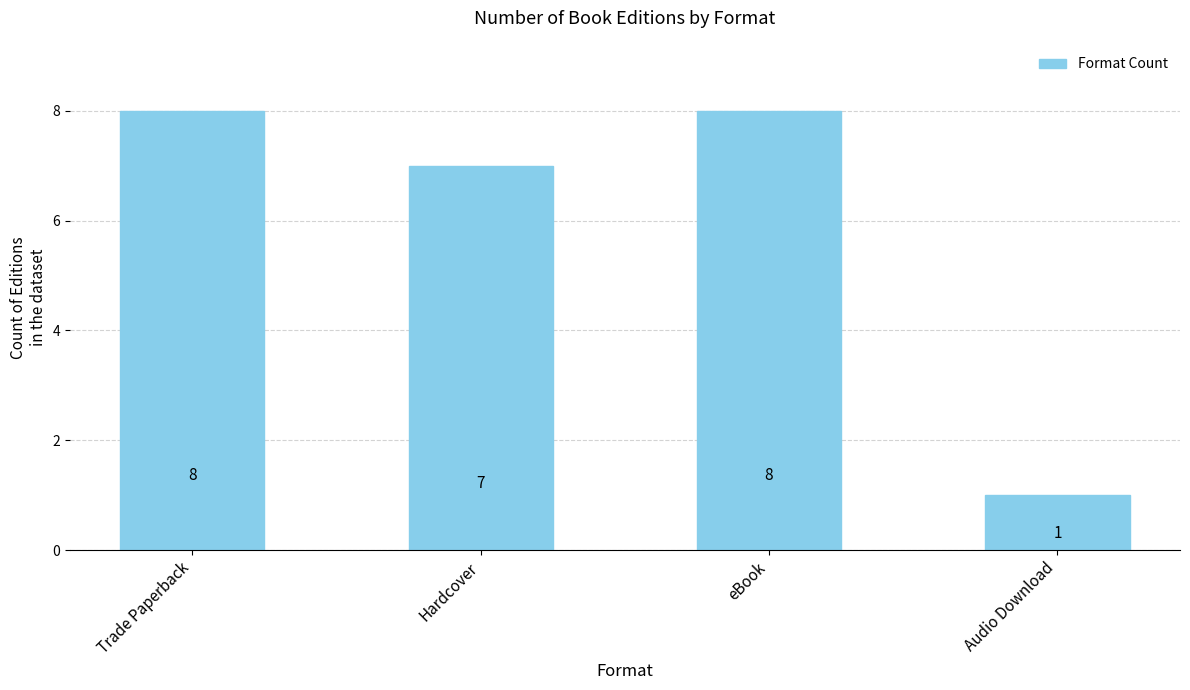

What is the minimum value shown in the chart?

1